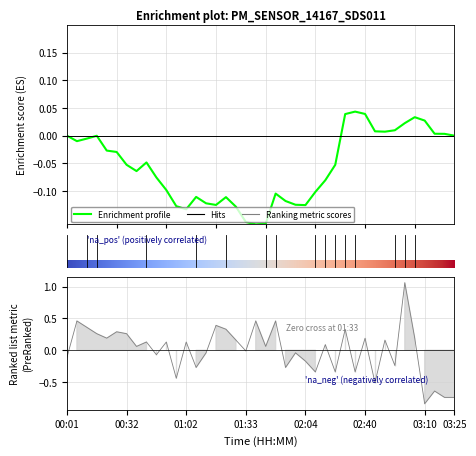

What is the label of the 17th point from the left?

16